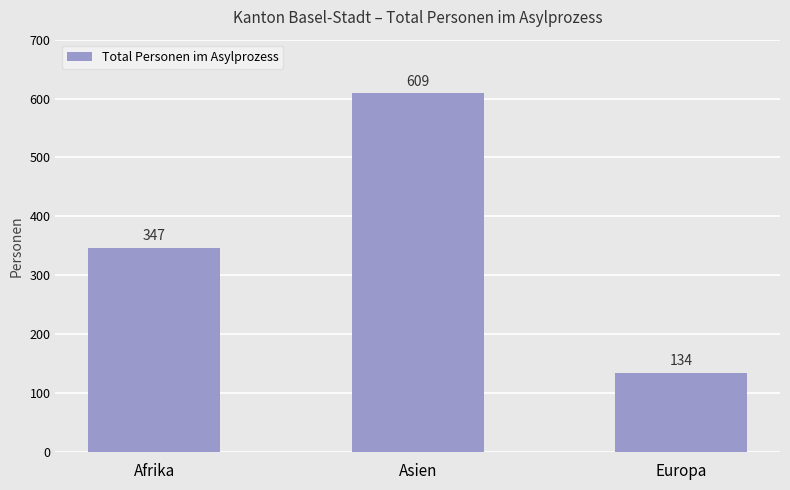

At which category does the chart reach its minimum across all series?

Europa